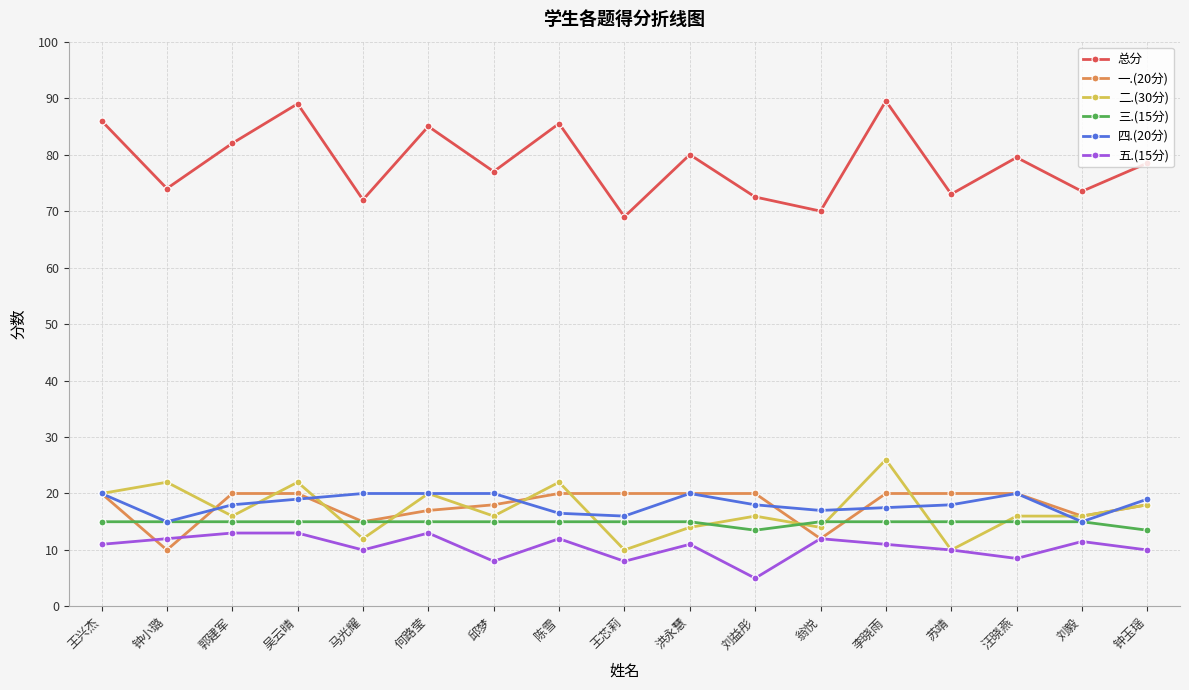

Between 洪永慧 and 李晓雨, which series saw the biggest shift?

二.(30分)